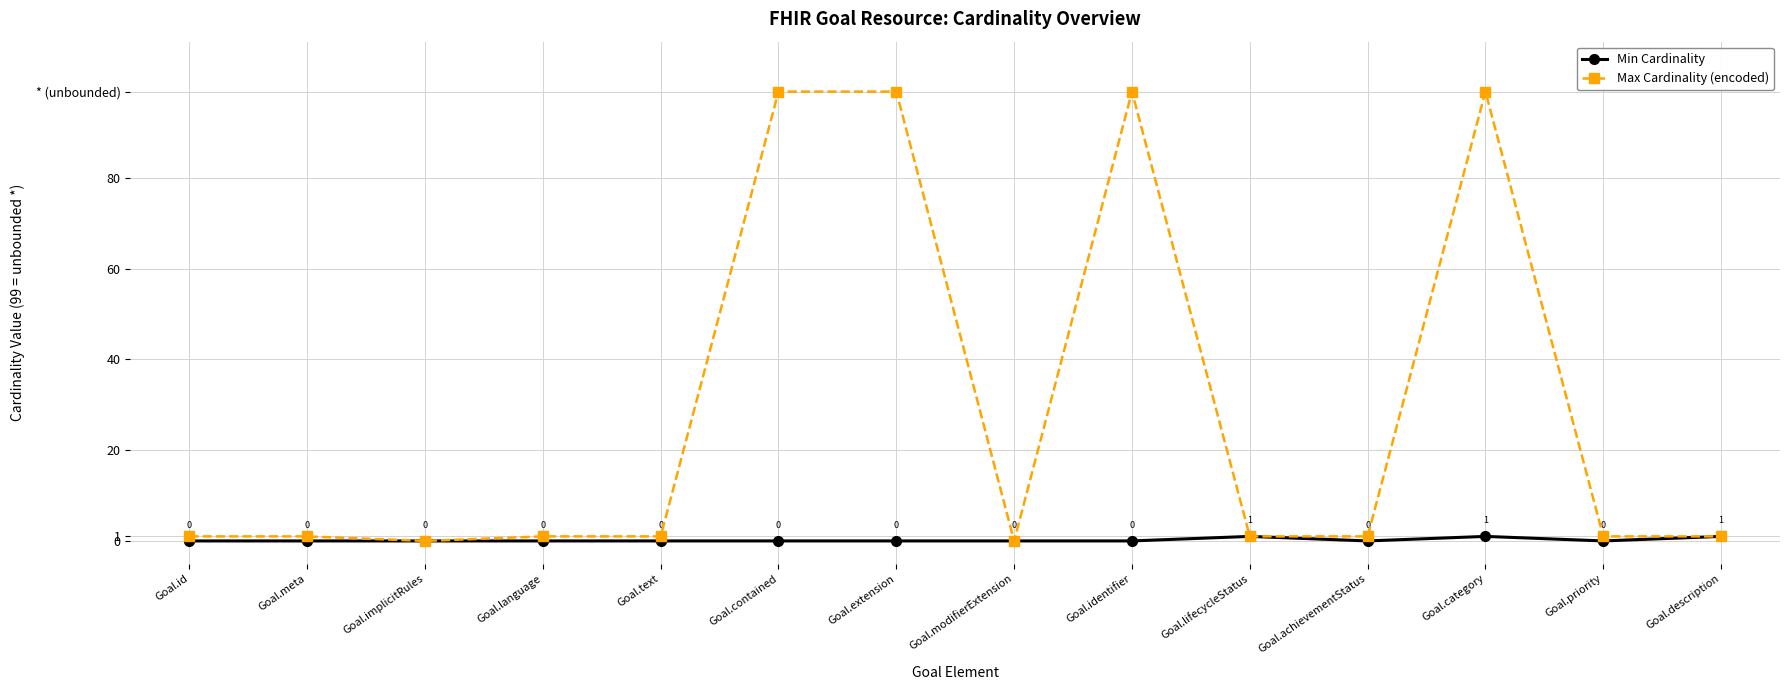

Which has a higher value, Goal.description or Goal.text?

Goal.description